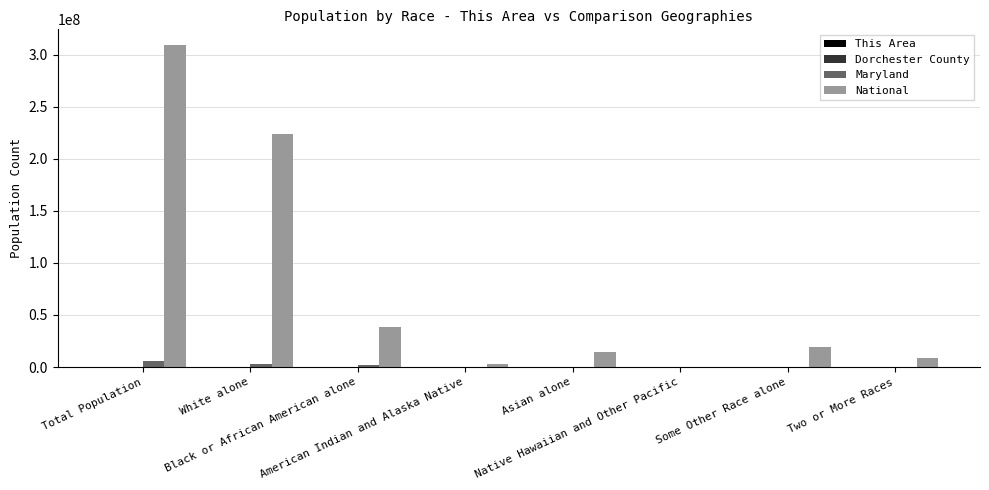

Which series has the largest total across all categories?

National